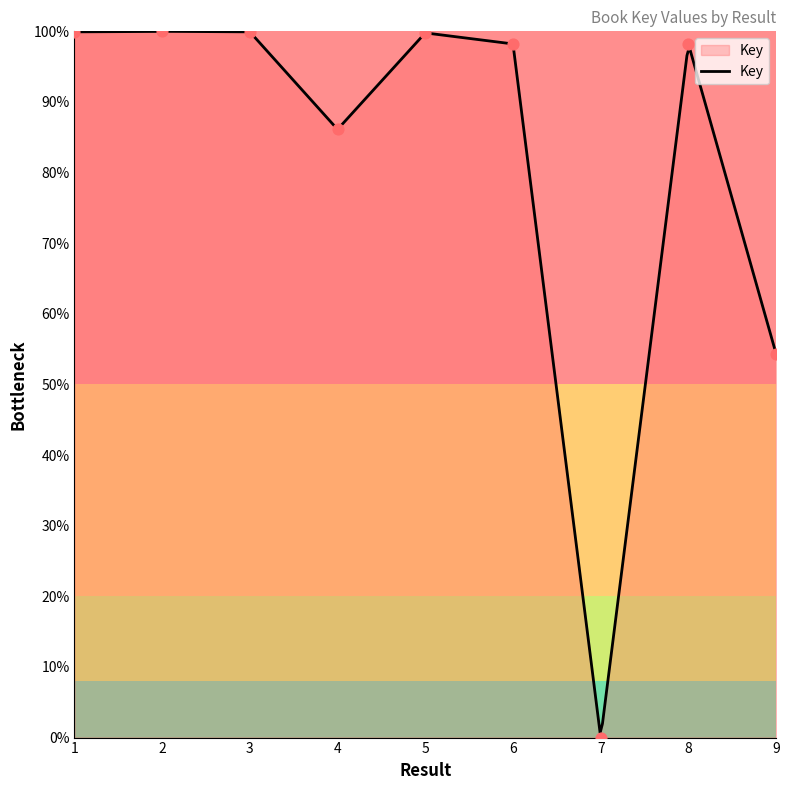

Which has a higher value, 9 or 2?

2